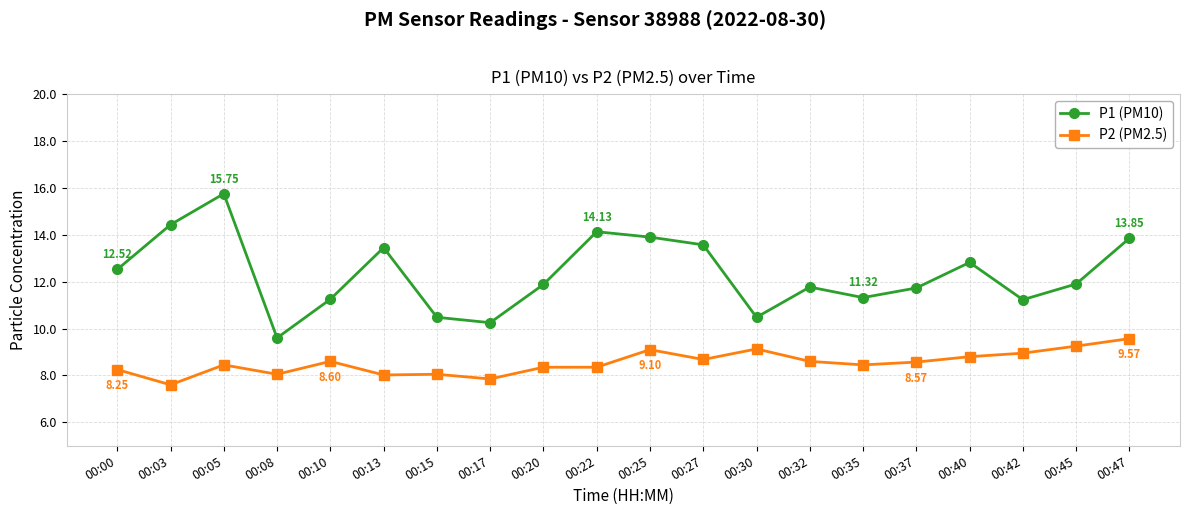

True or false: P1 (PM10) and P2 (PM2.5) cross at least once.

False